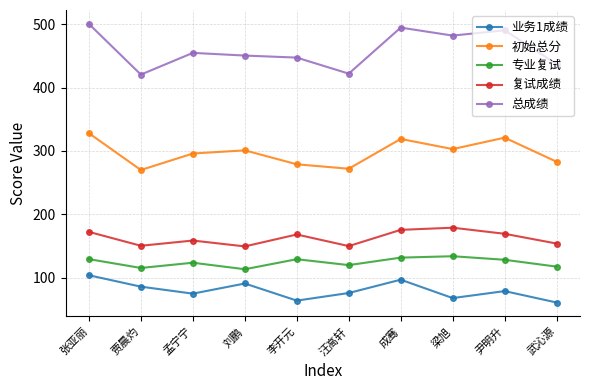

The 复试成绩 series shows 179.0 at 梁旭. True or false?

True